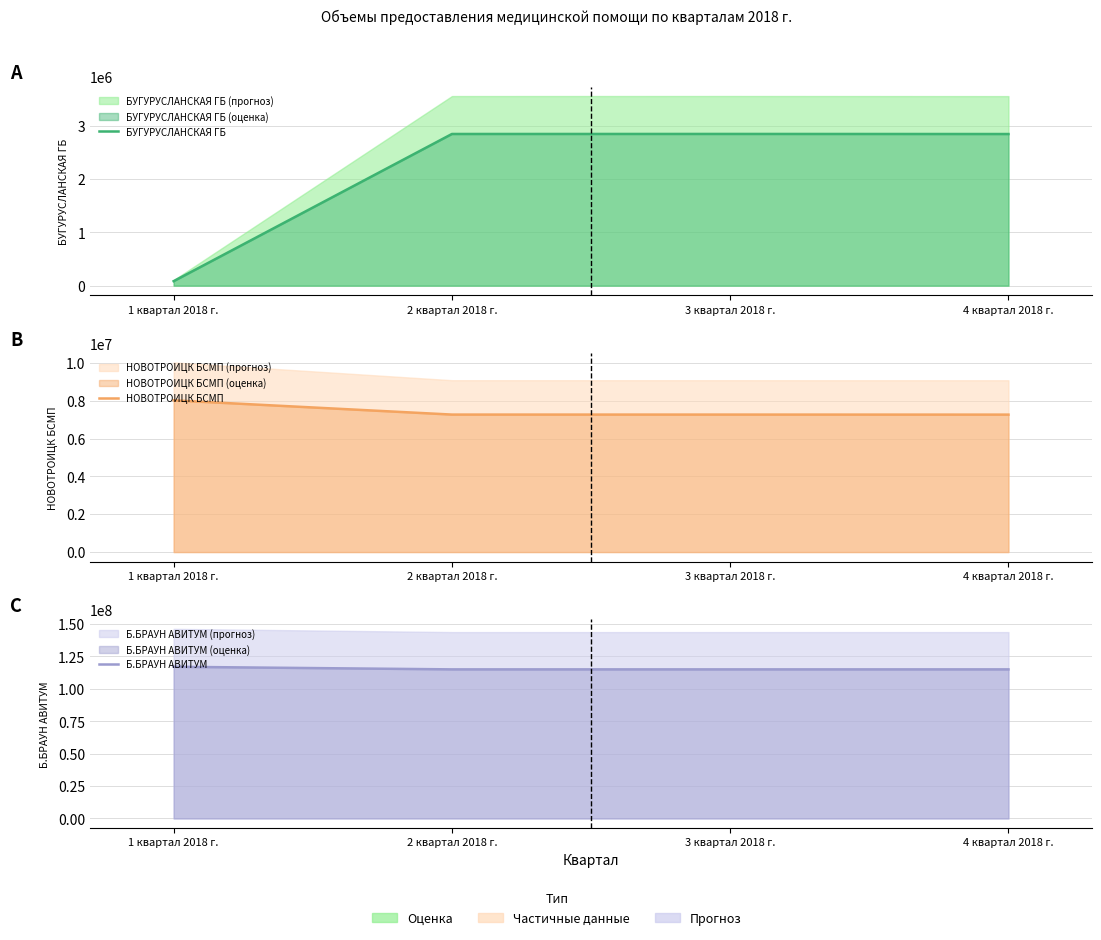

Rank the series at 3 квартал 2018 г. from lowest to highest value.

БУГУРУСЛАНСКАЯ ГБ, НОВОТРОИЦК БСМП, Б.БРАУН АВИТУМ